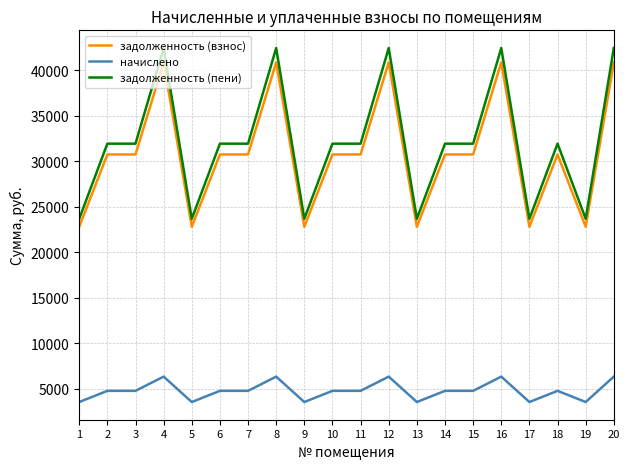

Reading left to right, transcribe all the data shown in this chart.

задолженность (взнос): 1=22786.3	2=30733.7	3=30733.7	4=40854.0	5=22786.3	6=30733.7	7=30733.7	8=40854.0	9=22786.3	10=30733.7	11=30733.7	12=40854.0	13=22786.3	14=30733.7	15=30733.7	16=40854.0	17=22786.3	18=30733.7	19=22786.3	20=40854.0
начислено: 1=3523.2	2=4752.0	3=4752.0	4=6316.8	5=3523.2	6=4752.0	7=4752.0	8=6316.8	9=3523.2	10=4752.0	11=4752.0	12=6316.8	13=3523.2	14=4752.0	15=4752.0	16=6316.8	17=3523.2	18=4752.0	19=3523.2	20=6316.8
задолженность (пени): 1=23667.1	2=31921.7	3=31921.7	4=42433.2	5=23667.1	6=31921.7	7=31921.7	8=42433.2	9=23667.1	10=31921.7	11=31921.7	12=42433.2	13=23667.1	14=31921.7	15=31921.7	16=42433.2	17=23667.1	18=31921.7	19=23667.1	20=42433.2